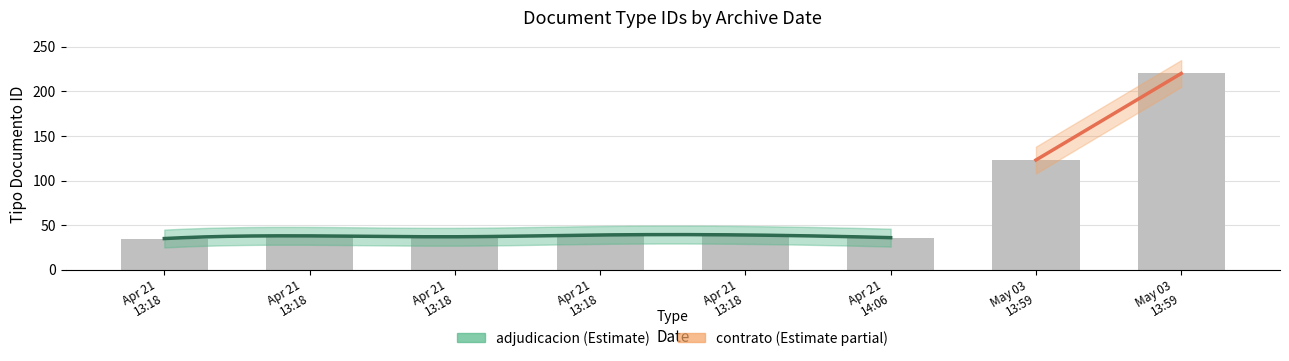

What is the ratio of the value at 2017-04-21 13:18:49 to the value at 2017-04-21 13:18:11?

1.1